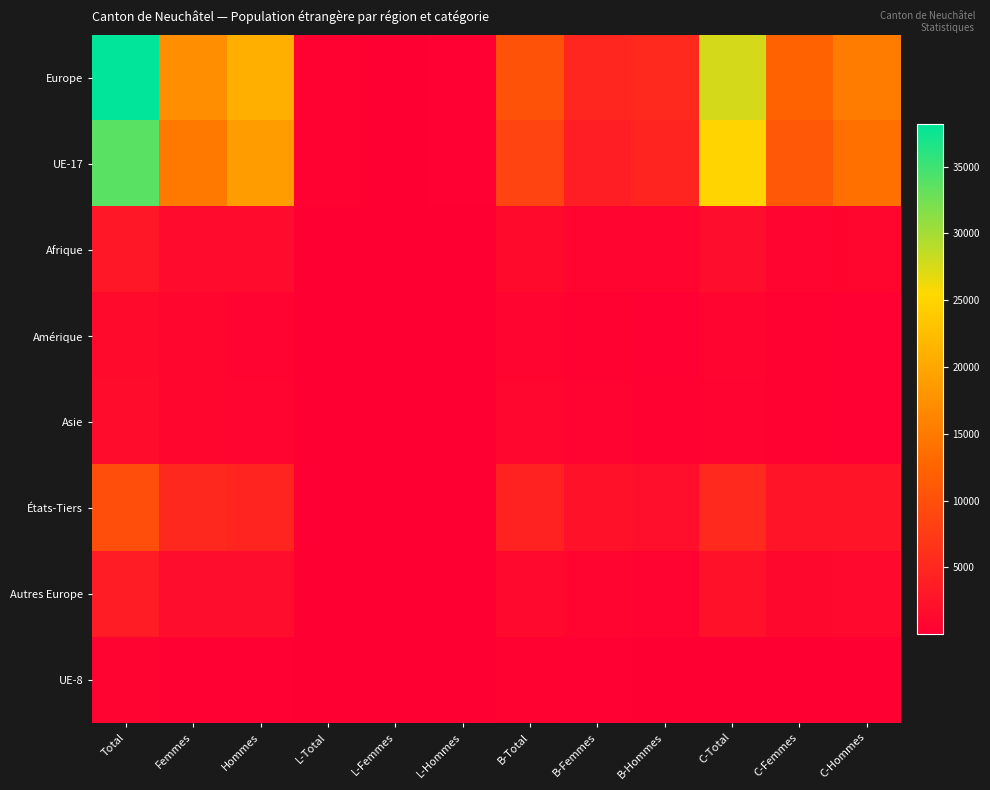

At how many categories does at least one series exceed 33078?

1